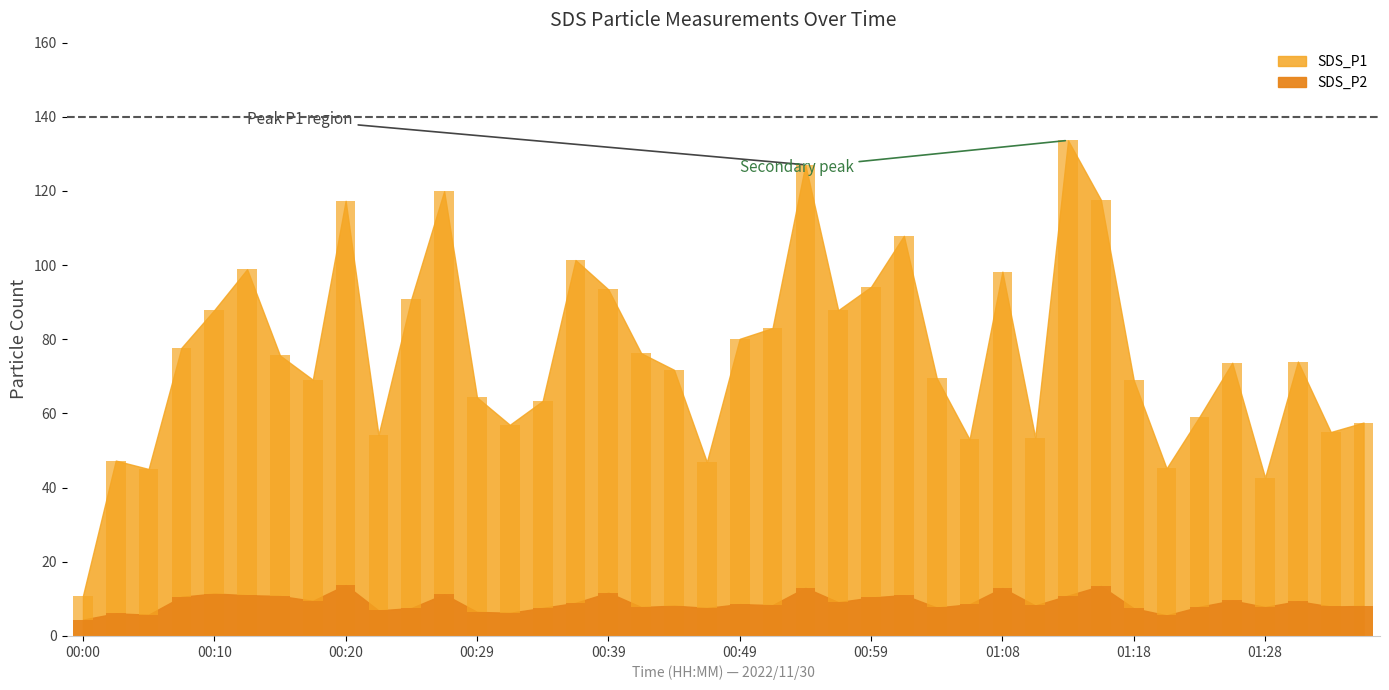

How many groups of bars are there?

40